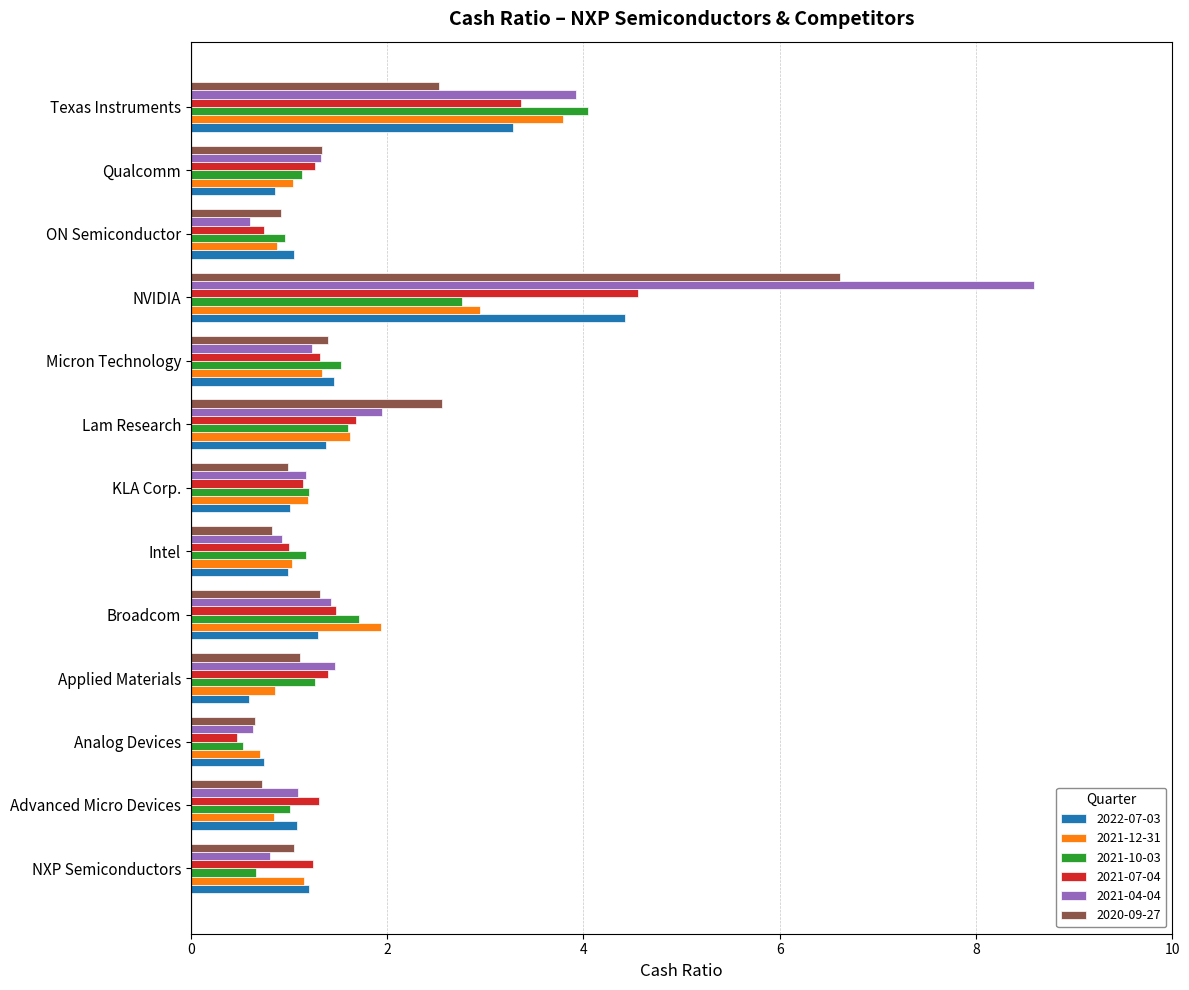

The 2020-09-27 series shows 0.8 at Qualcomm. True or false?

False